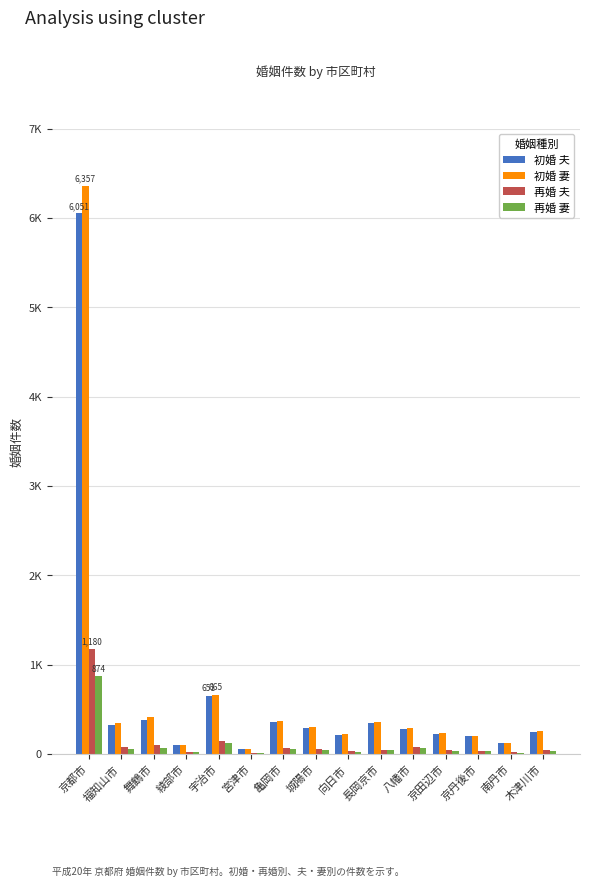

At which label does 再婚 夫 reach its minimum?

宮津市